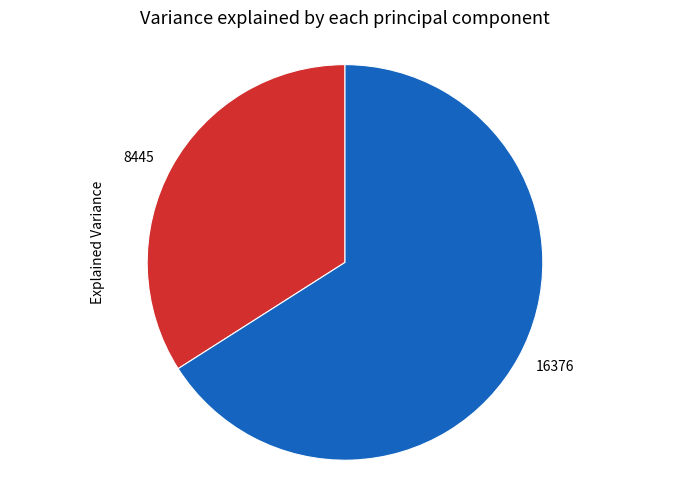

Which category has the smallest portion of the pie?

8445